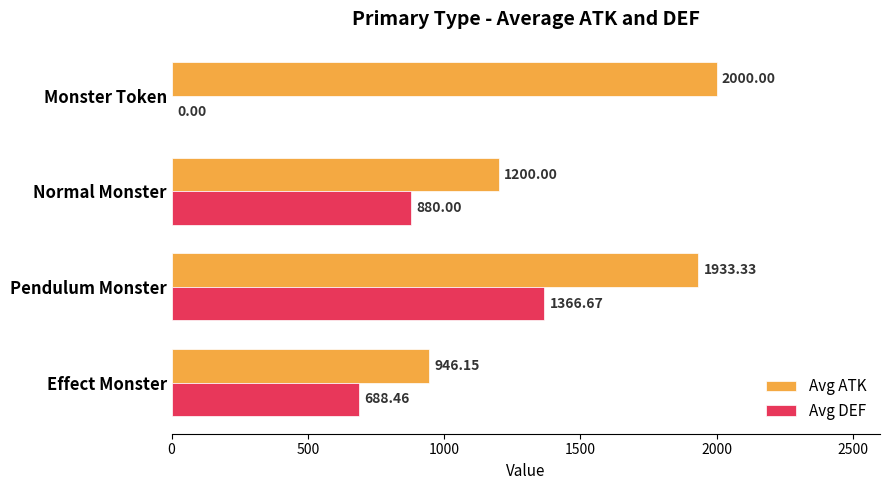

What are all the series names shown in the legend?

Avg ATK, Avg DEF